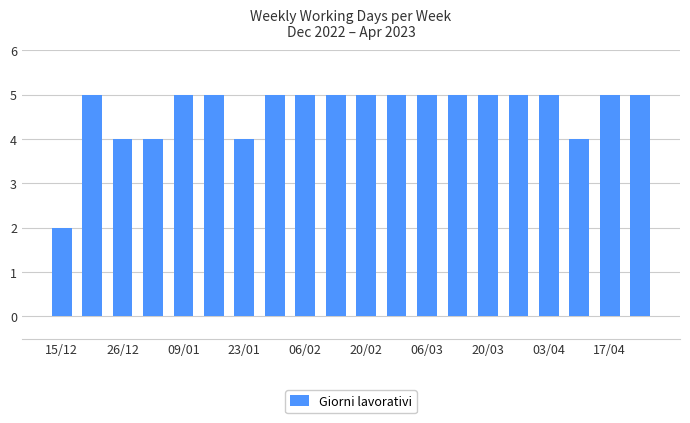

What is the difference between the maximum and minimum values?

3